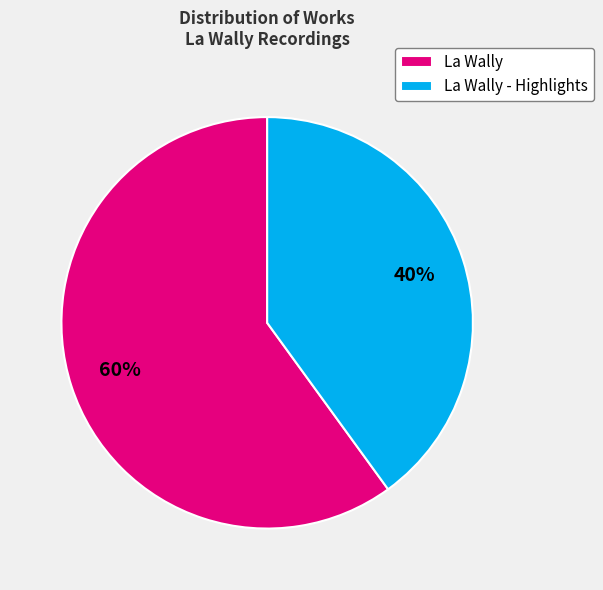

To the nearest percent, what percentage of the pie is La Wally?

60%